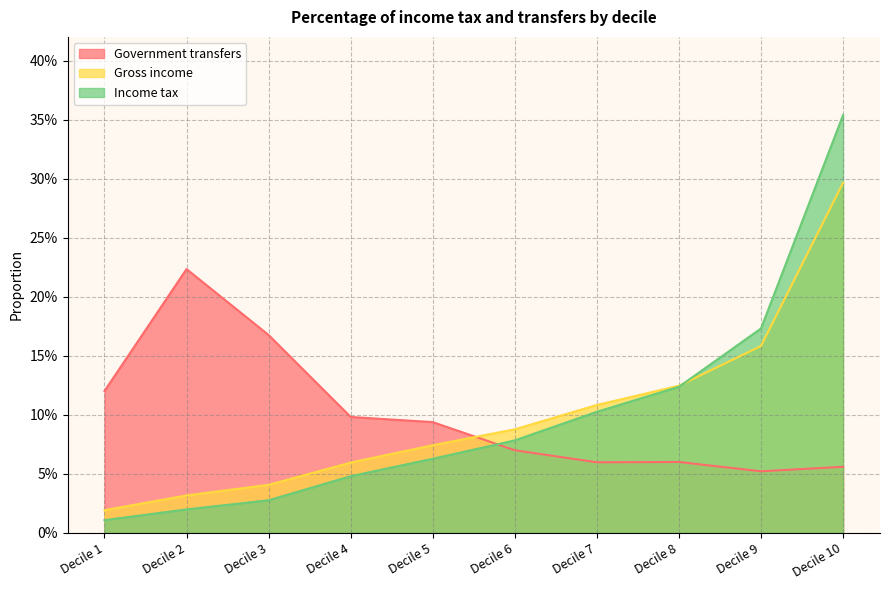

How many categories are shown in the chart?

10